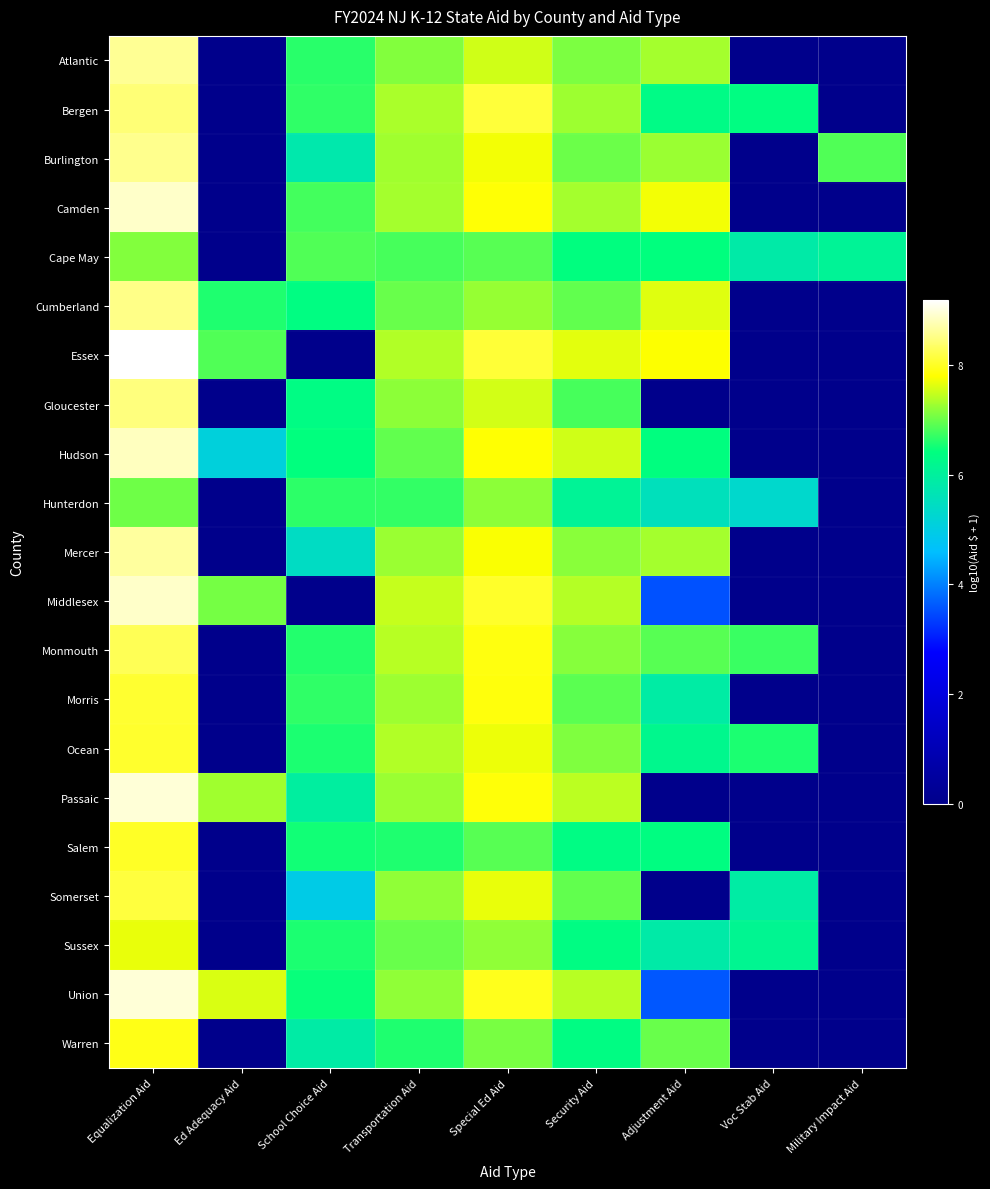

Which category has the highest value across all series?

Equalization Aid